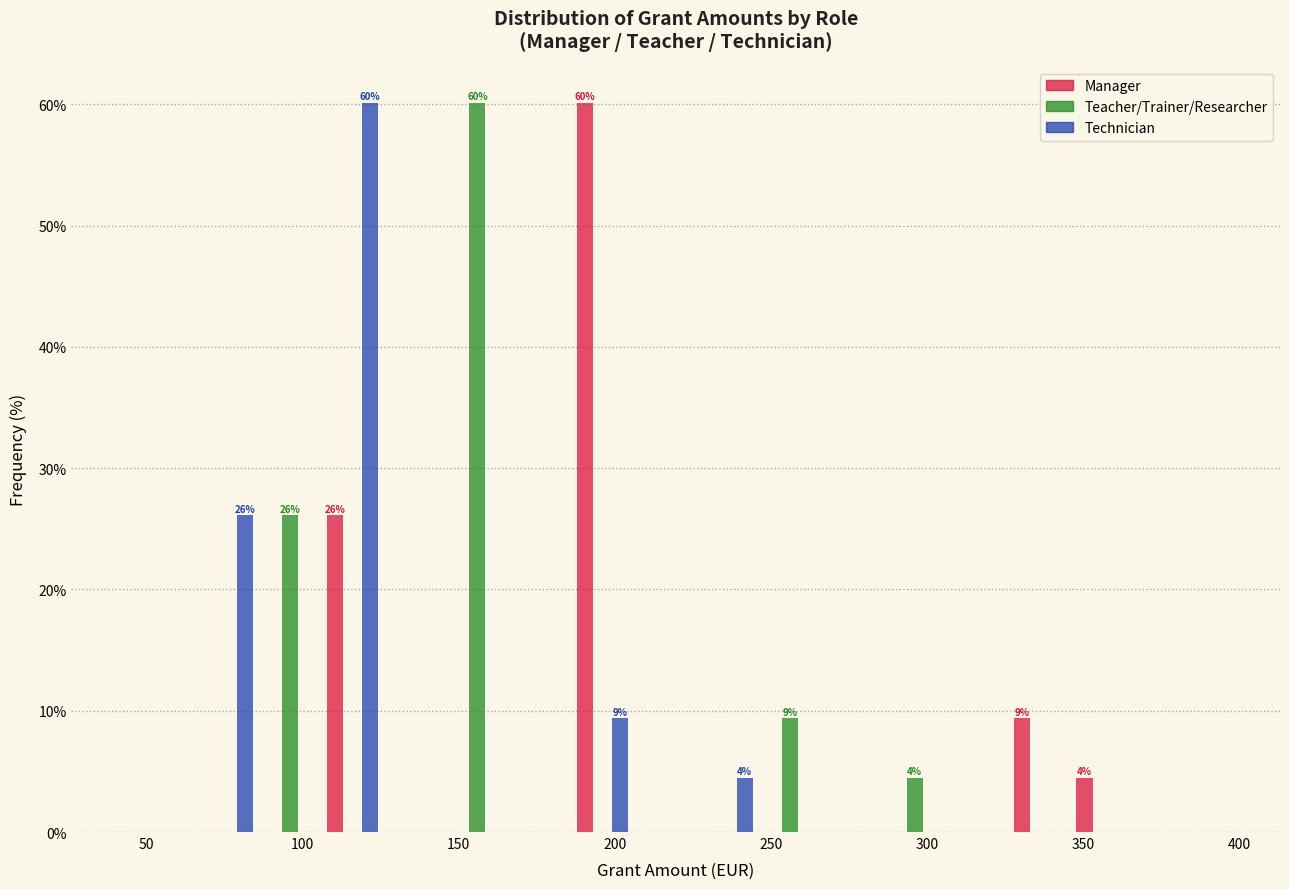

In the Teacher/Trainer/Researcher series, which range on the x-axis has the tallest bar?

146 to 166